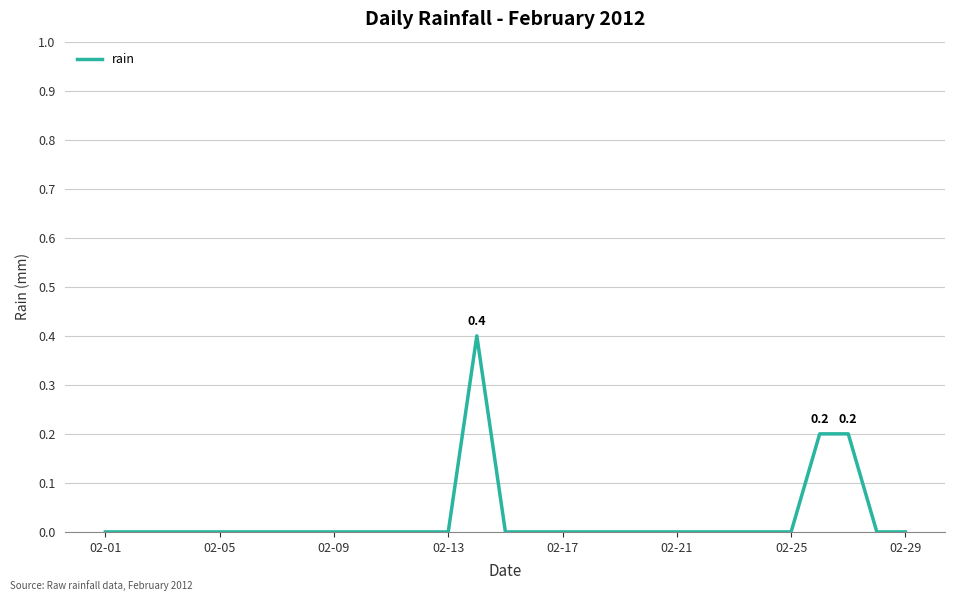

What is the greatest value displayed?

0.4